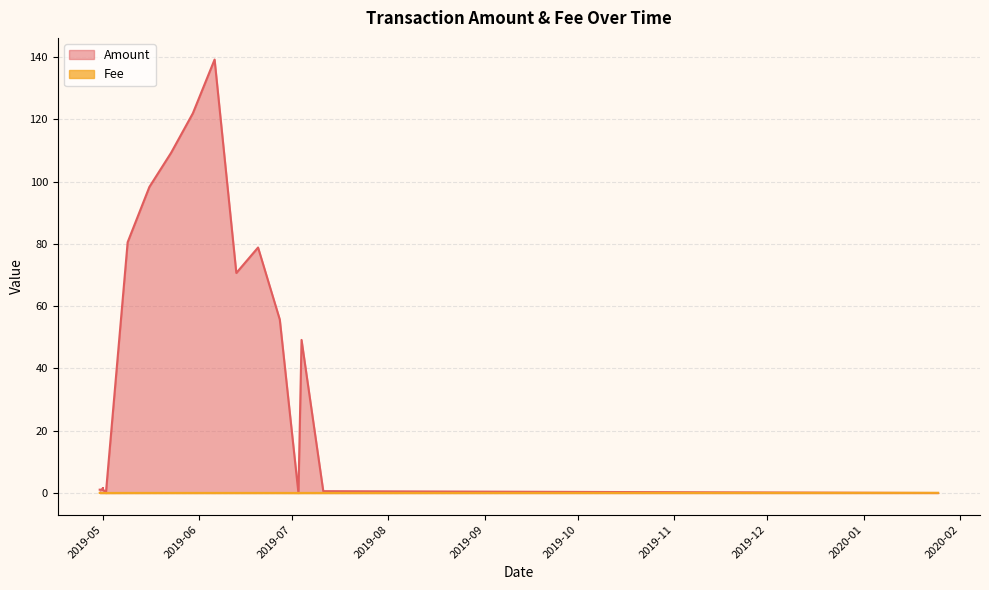

True or false: Amount has more than 2 interior local peaks.

True